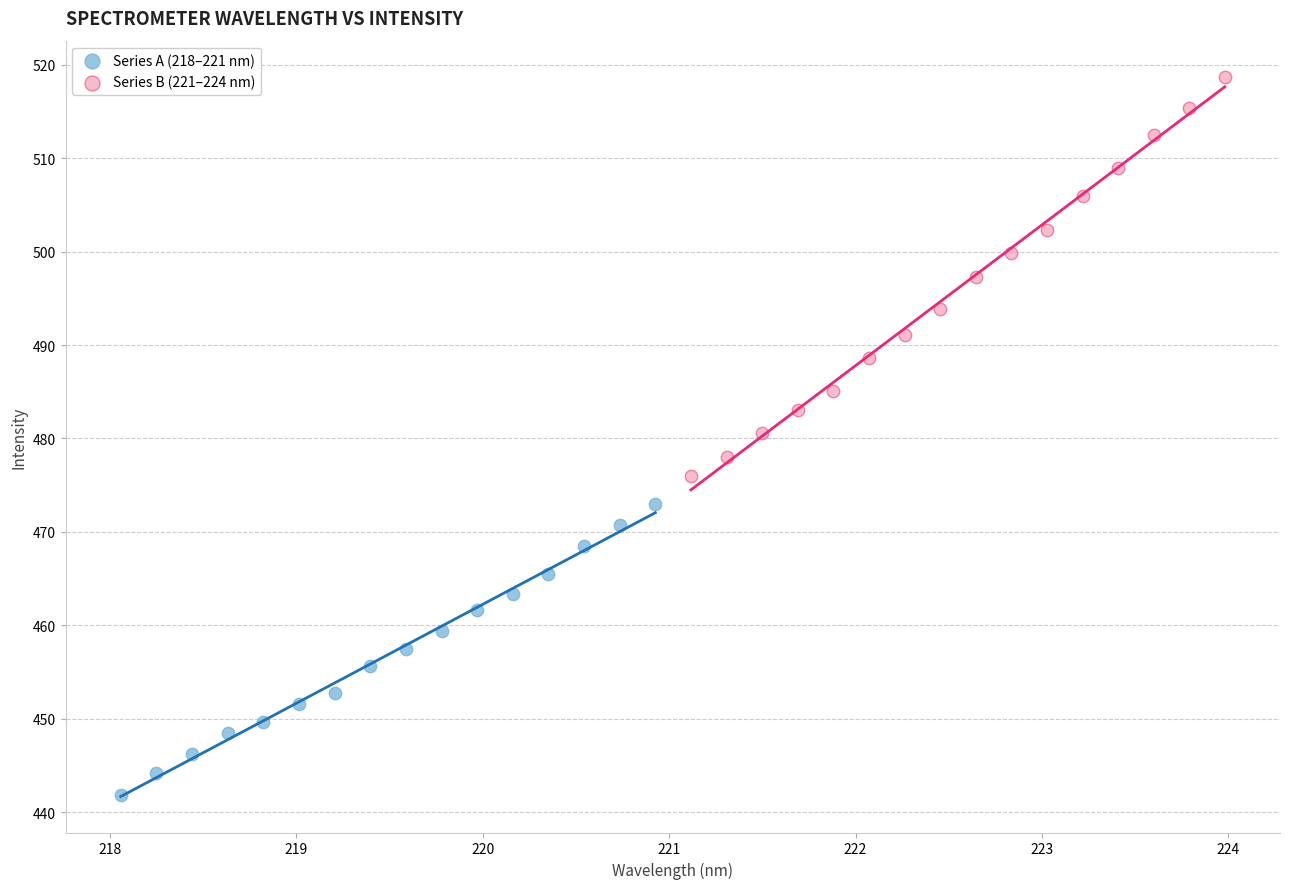

Which series contains the highest Y value?

Series B (221–224 nm)